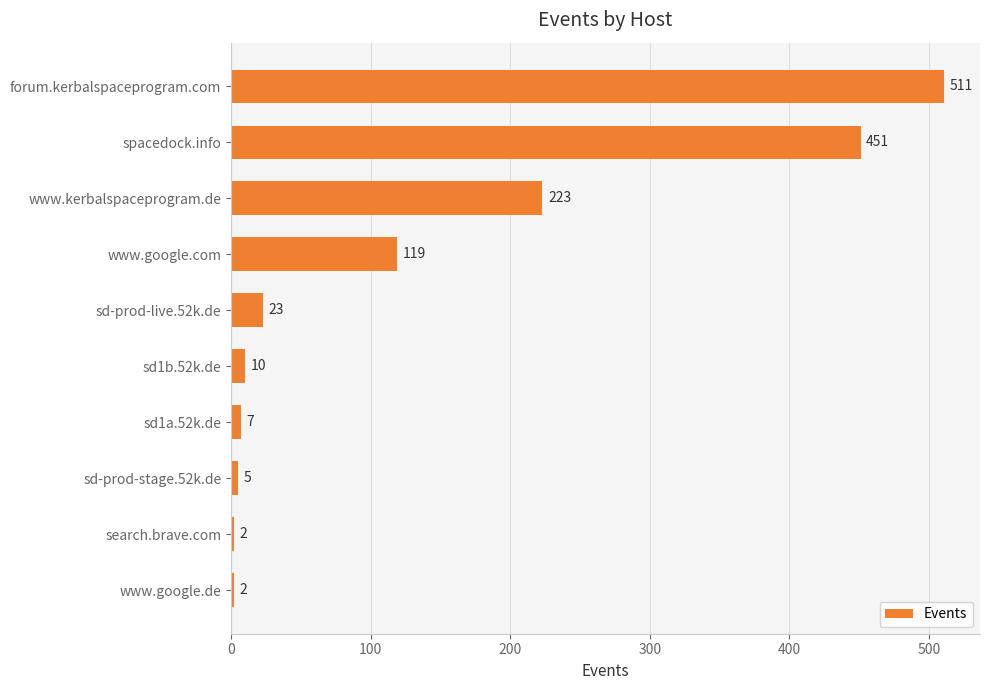

The chart shows a value of 361 at www.kerbalspaceprogram.de. True or false?

False